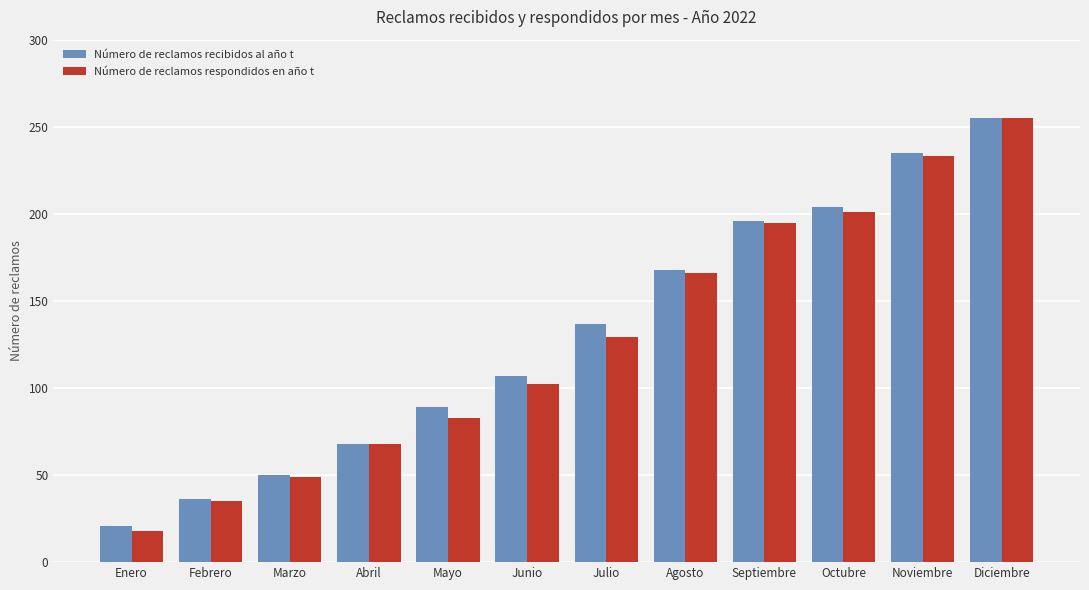

How many bars are there in total?

24